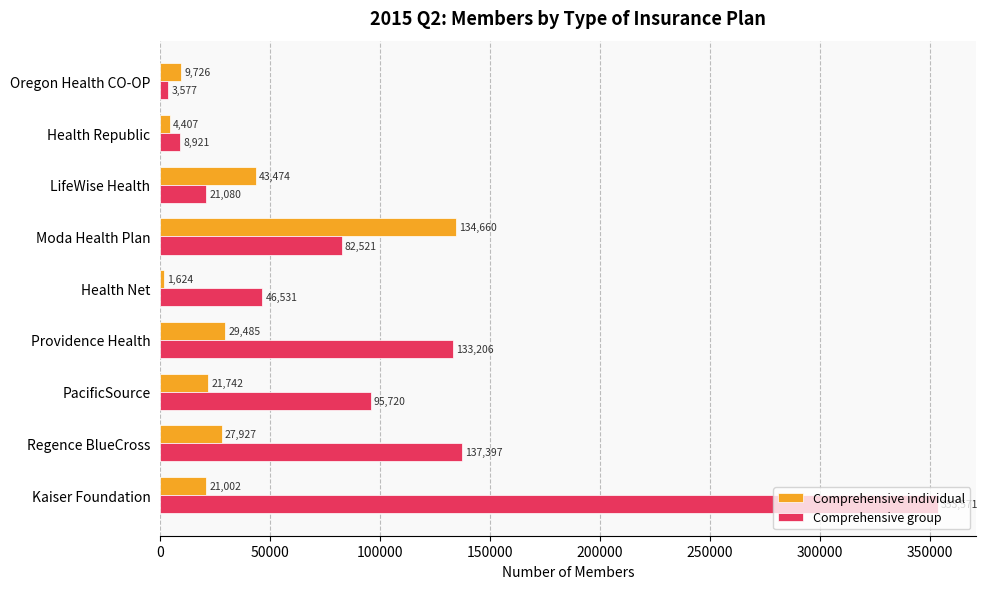

Which category has the lowest value across all series?

Health Net